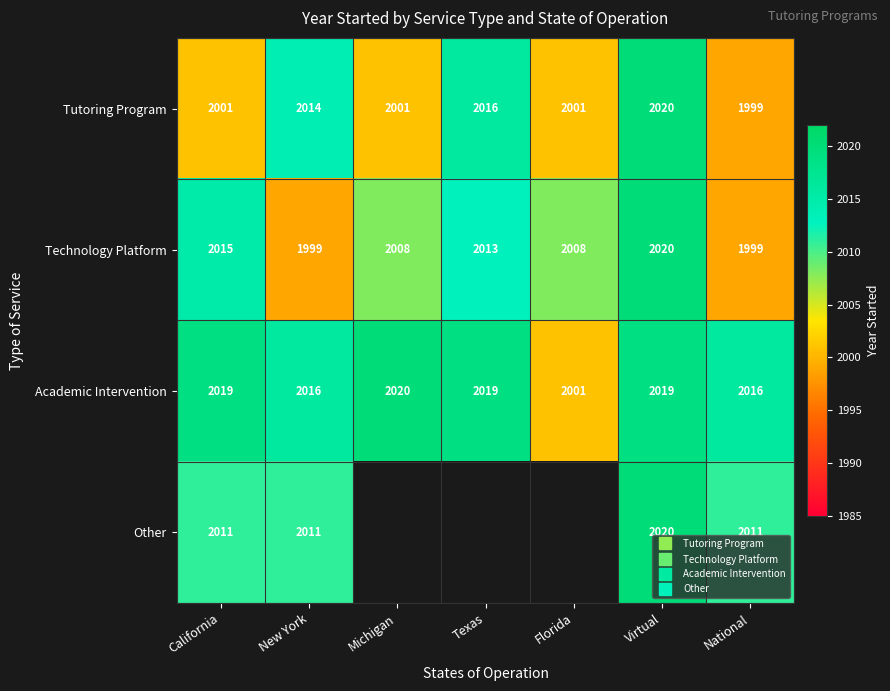

At which category is the sum across all series the highest?

Virtual